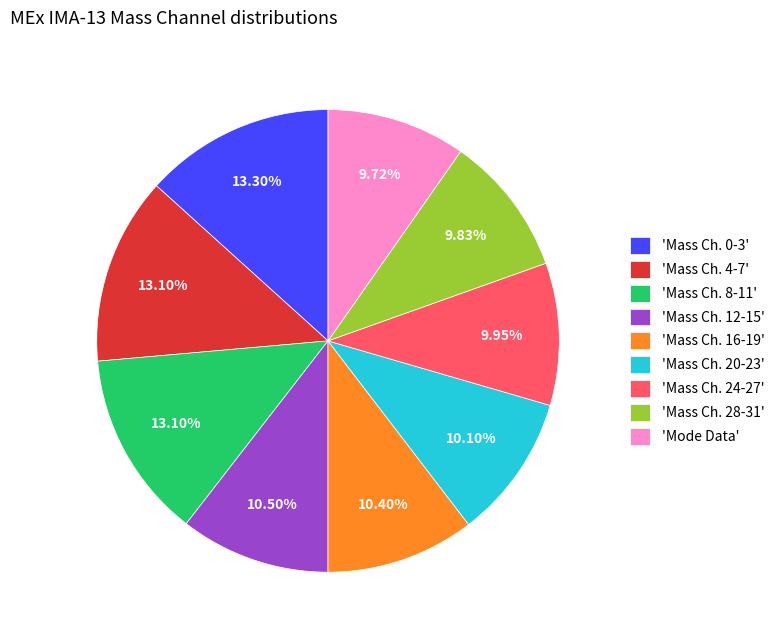

Between 'Mass Ch. 28-31' and 'Mass Ch. 0-3', which is larger?

'Mass Ch. 0-3'